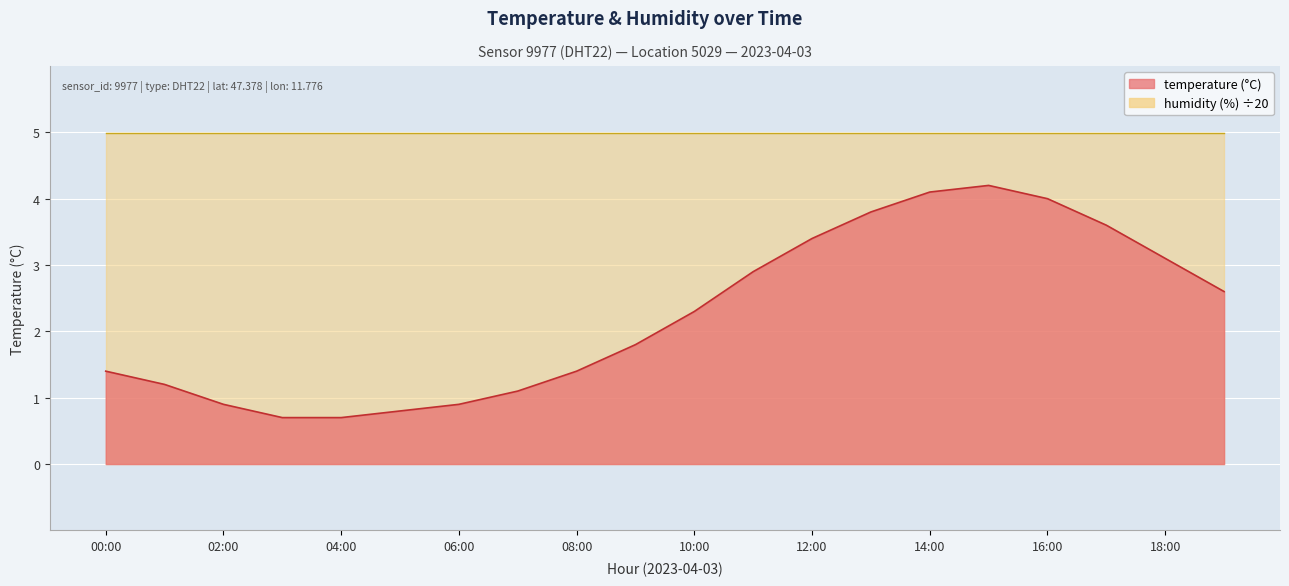

How many lines are shown in the chart?

1